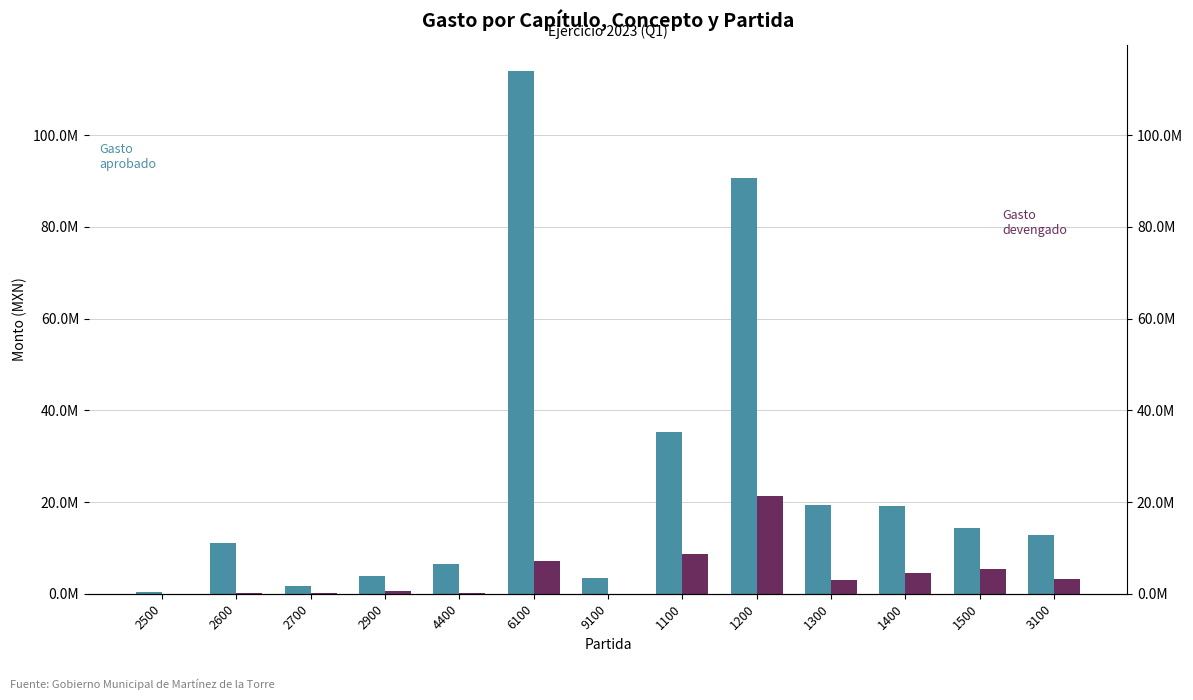

Reading left to right, what are all the values shown in this chart?

Gasto aprobado: 2500=302161.7	2600=11000000.0	2700=1750000.0	2900=3825815.9	4400=6565746.2	6100=114064799.6	9100=3400000.0	1100=35199303.3	1200=90751290.3	1300=19350231.9	1400=19075149.9	1500=14310448.2	3100=12800354.7
Gasto devengado: 2500=8508.1	2600=117698.3	2700=163498.8	2900=620113.5	4400=67798.3	6100=7103872.0	9100=0.0	1100=8636008.6	1200=21333526.1	1300=2898475.7	1400=4565672.1	1500=5495849.8	3100=3128698.1